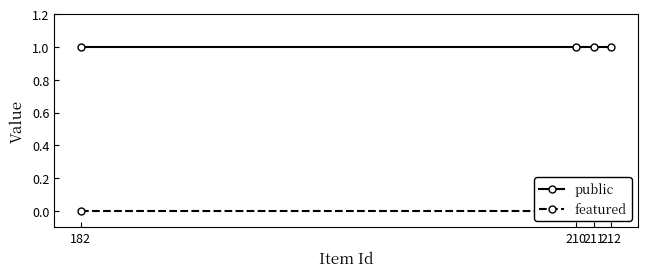

List the series in order of their overall mean, lowest first.

featured, public